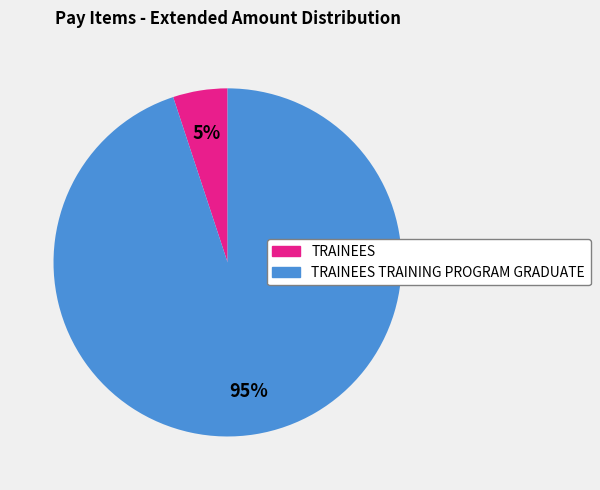

What is the majority slice?

TRAINEES TRAINING PROGRAM GRADUATE